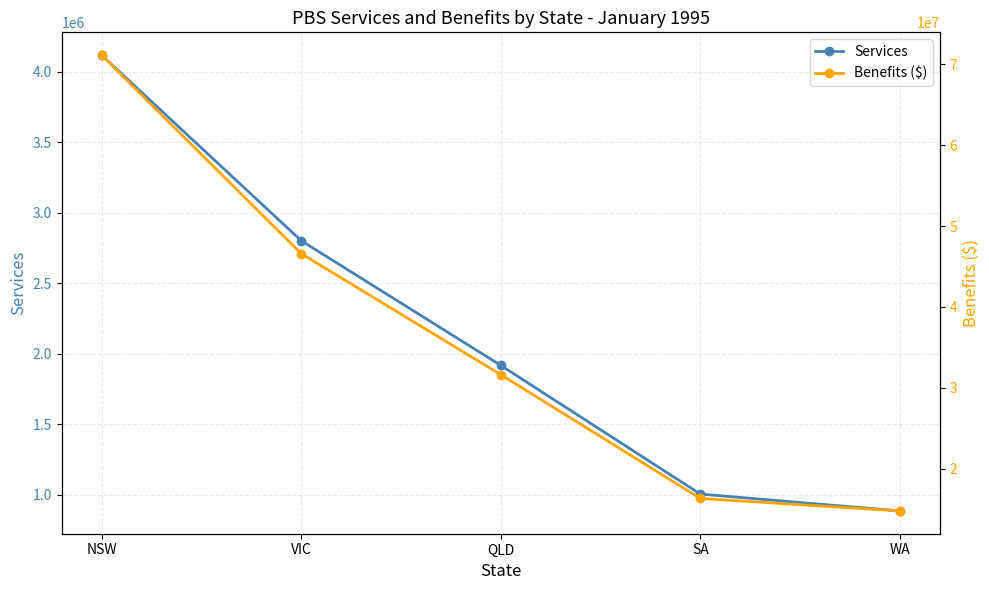

What is the smallest value displayed?

884006